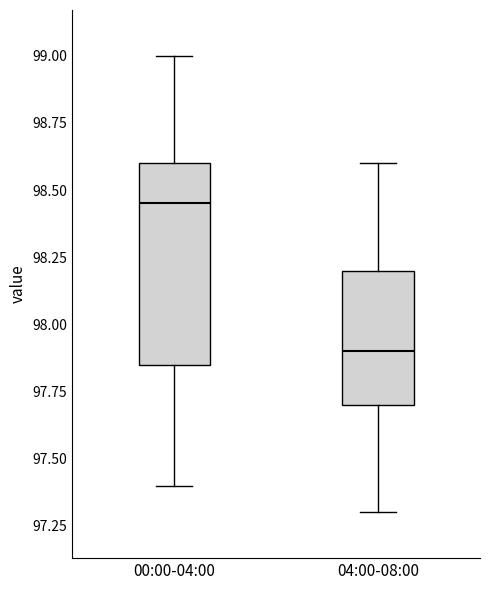

Reading left to right, read every box against the y-axis: the position of its median line, the range the box covers, and the ends of its whiskers. The values are not printed on the chart, so give them approximately, as read against the axis.

00:00-04:00: median 98.45, box 97.85 to 98.60, whiskers 97.40 to 99.00
04:00-08:00: median 97.90, box 97.70 to 98.20, whiskers 97.30 to 98.60